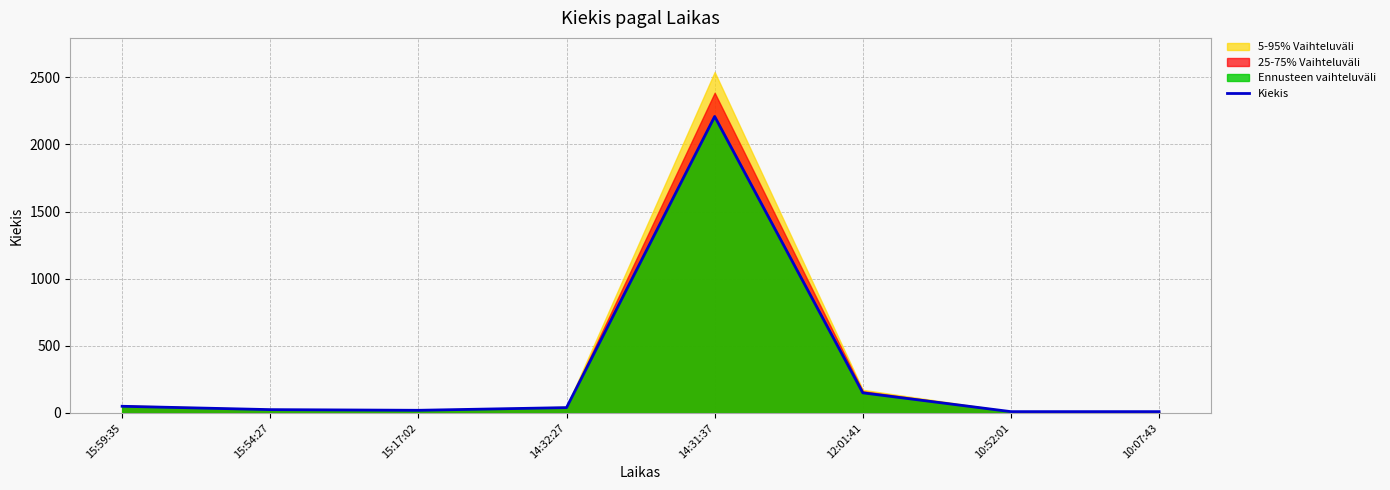

True or false: the data shows 50 at 15:59:35.

True